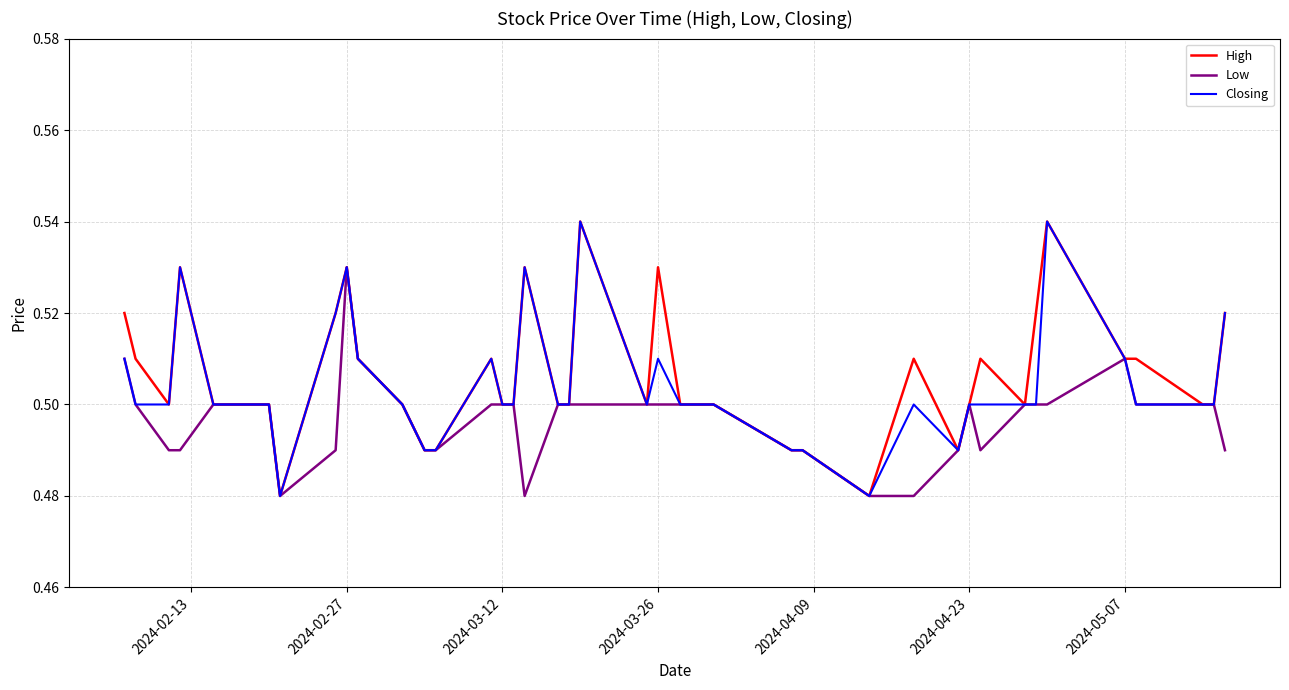

True or false: Closing and Low intersect in this chart.

False